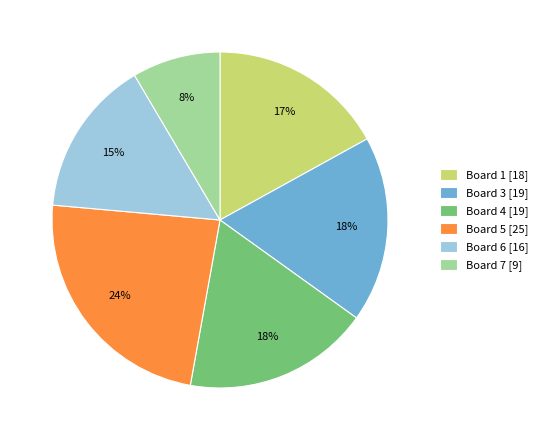

The Board 5 [25] slice represents 38% of the pie. True or false?

False